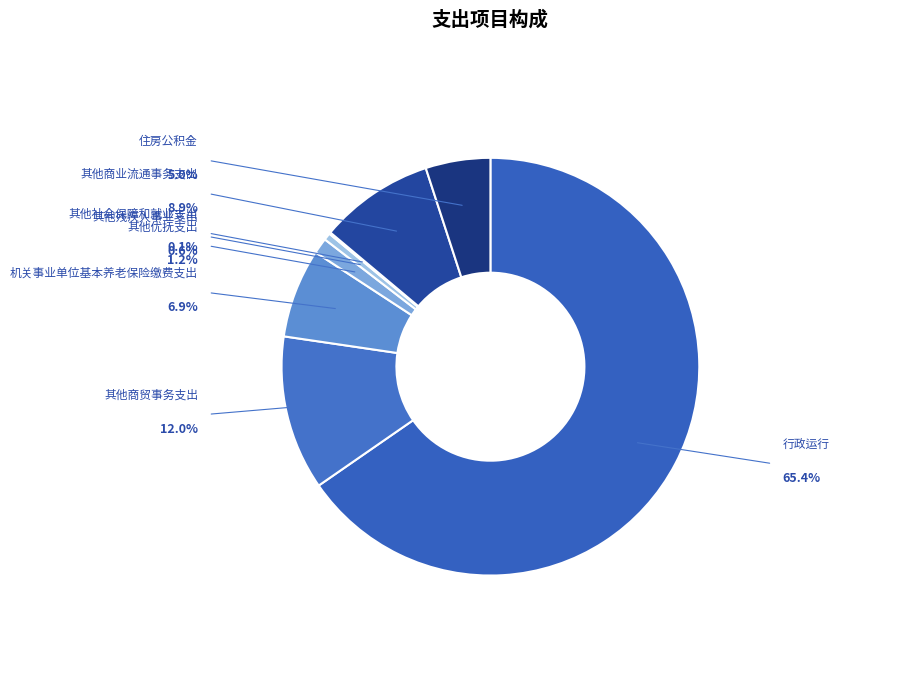

Rank the categories by value from lowest to highest.

其他社会保障和就业支出, 其他残疾人事业支出, 其他优抚支出, 住房公积金, 机关事业单位基本养老保险缴费支出, 其他商业流通事务支出, 其他商贸事务支出, 行政运行